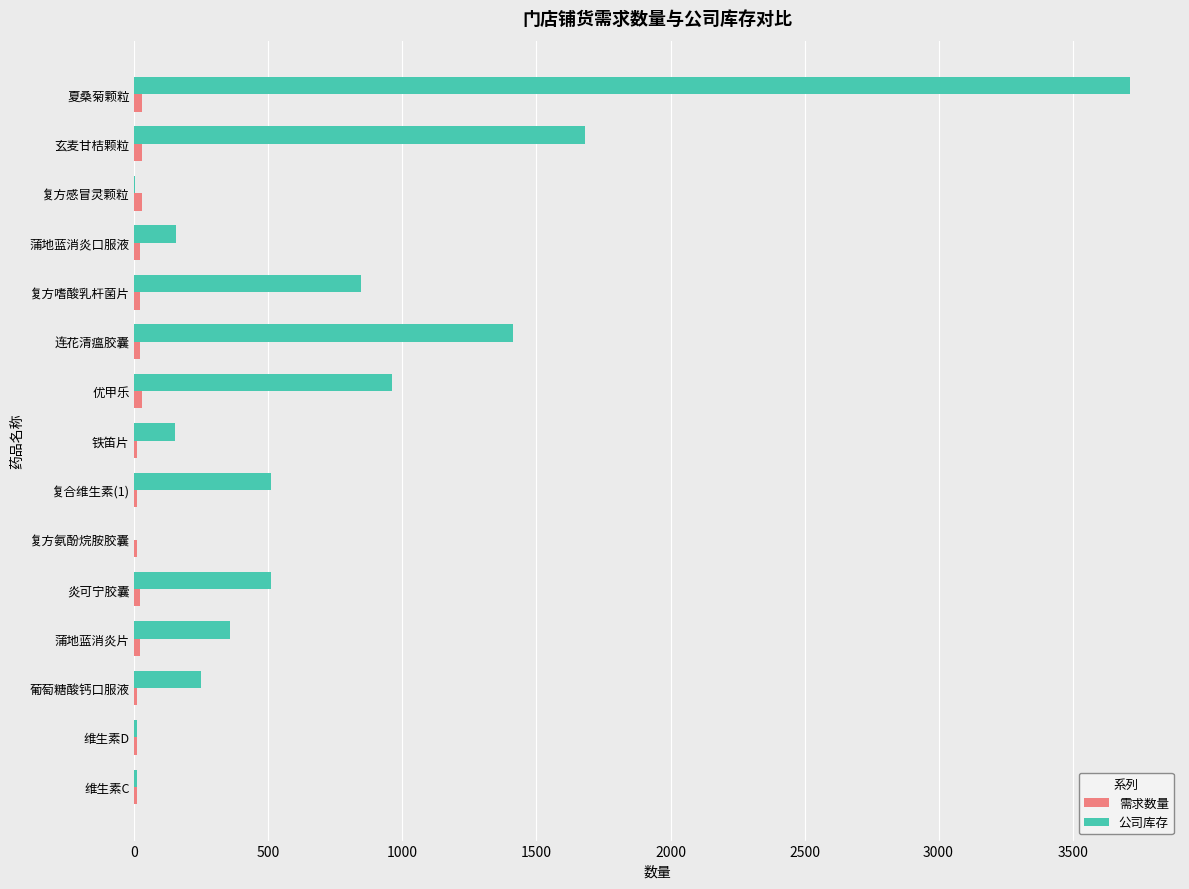

Which series has the widest spread of values?

公司库存